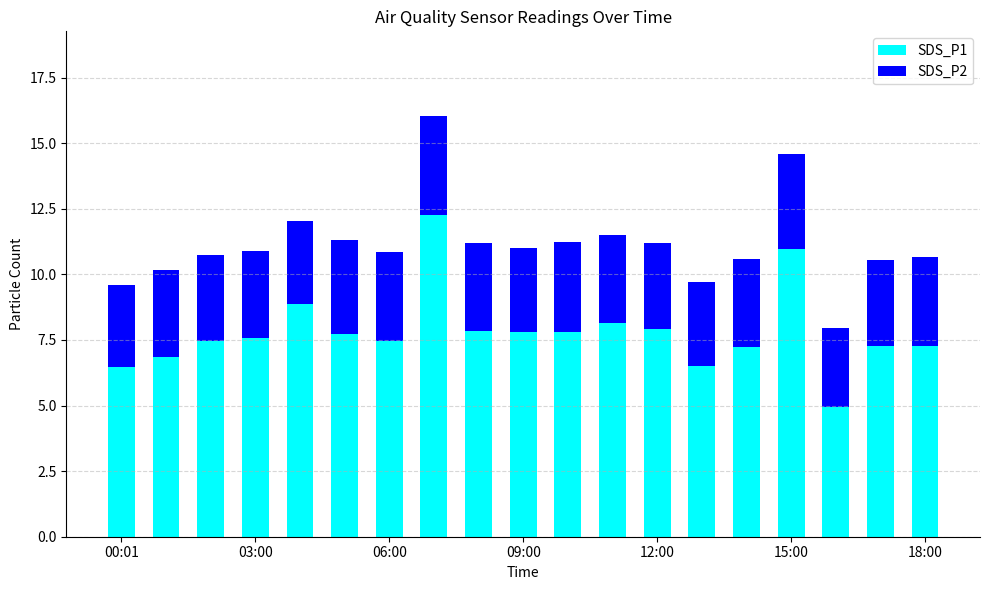

What is the minimum value for SDS_P1?

4.9